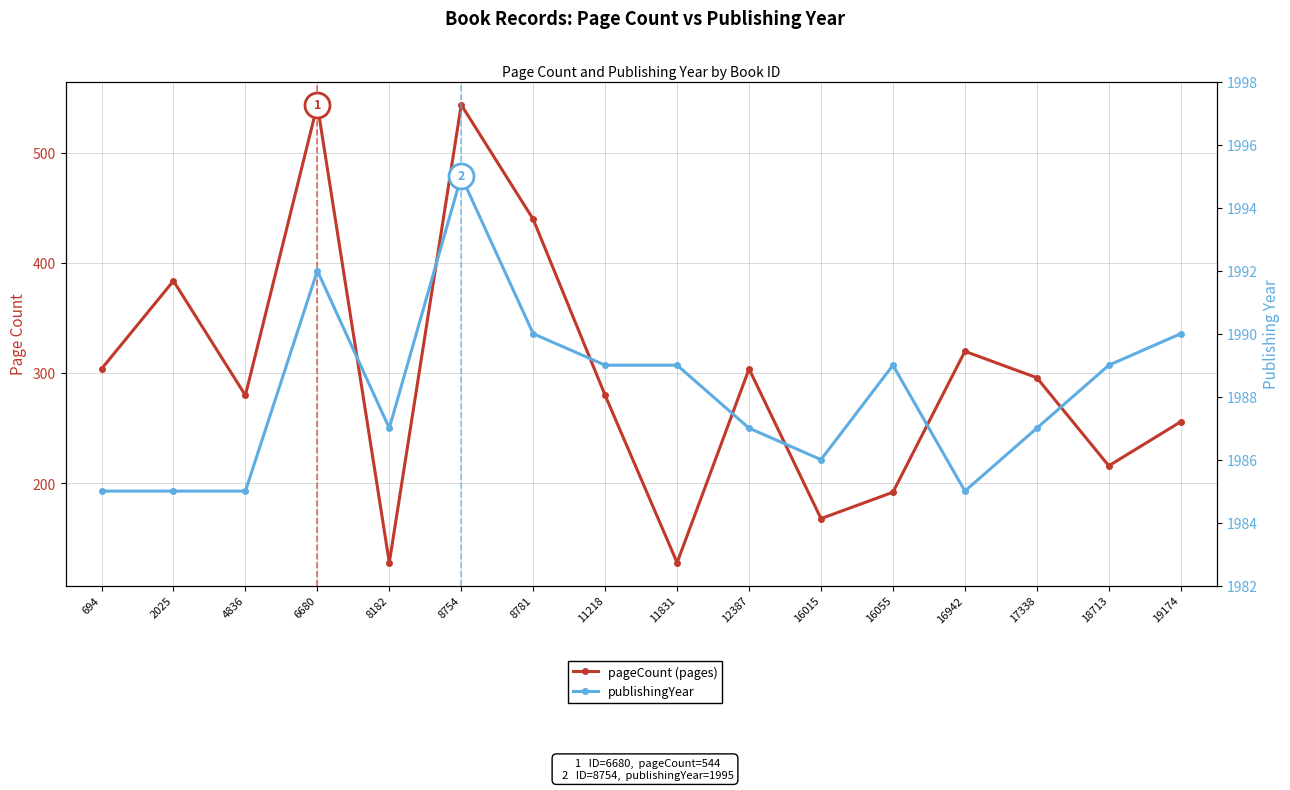

How many lines are shown in the chart?

2